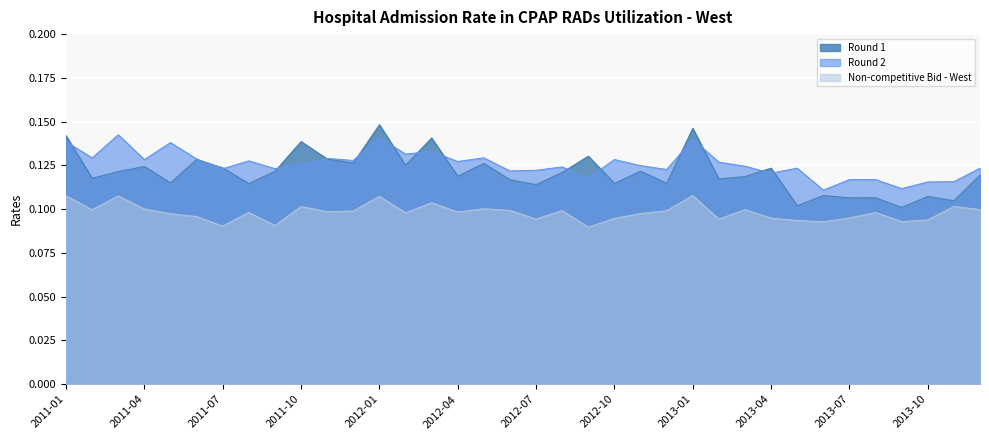

How many series are shown in this chart?

3